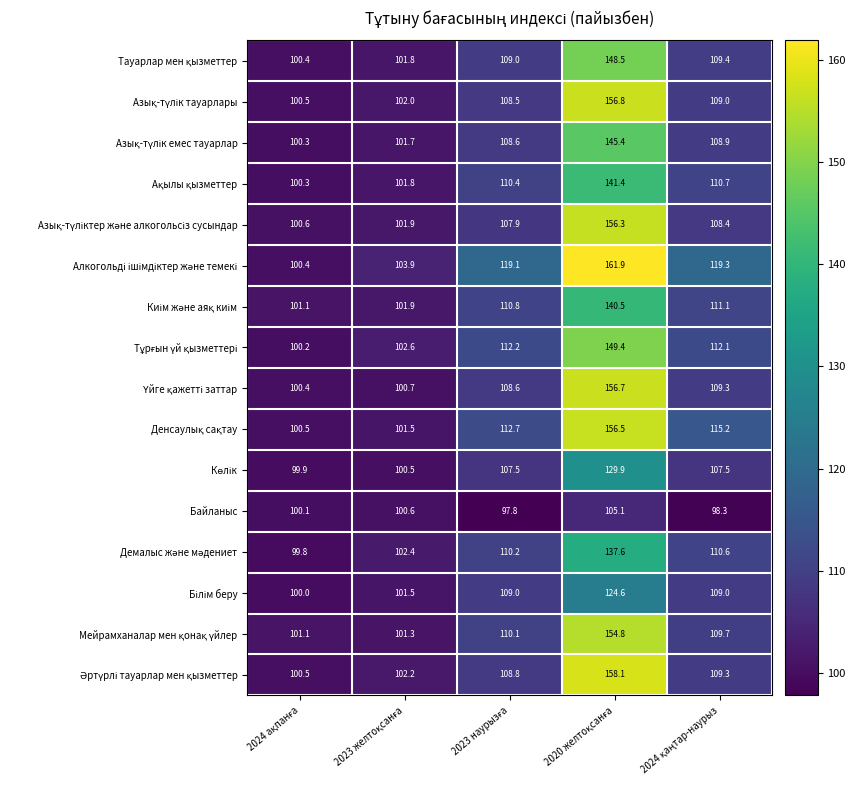

What is the smallest value displayed?

97.8